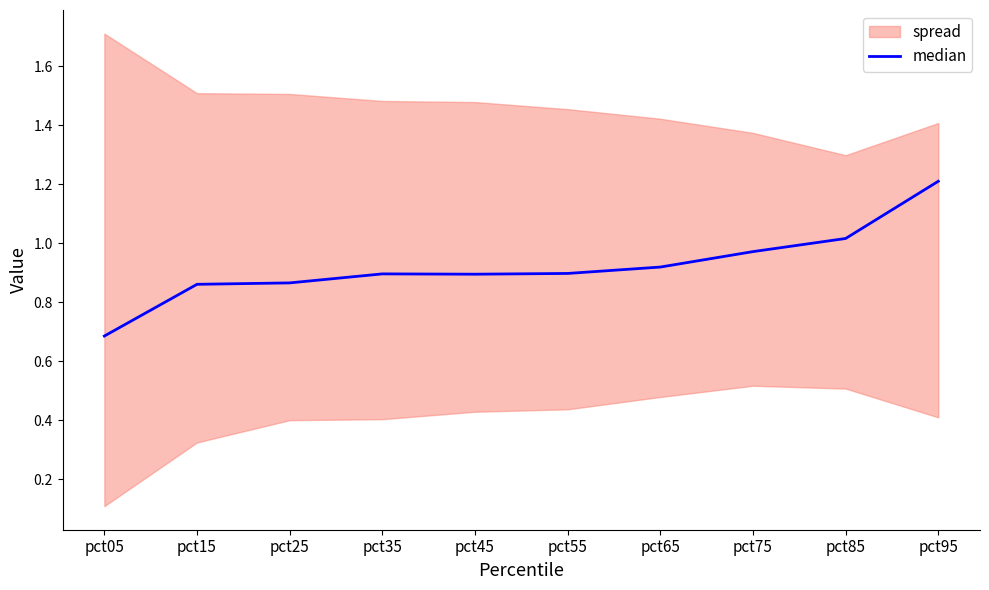

Where is the first local maximum?

pct35